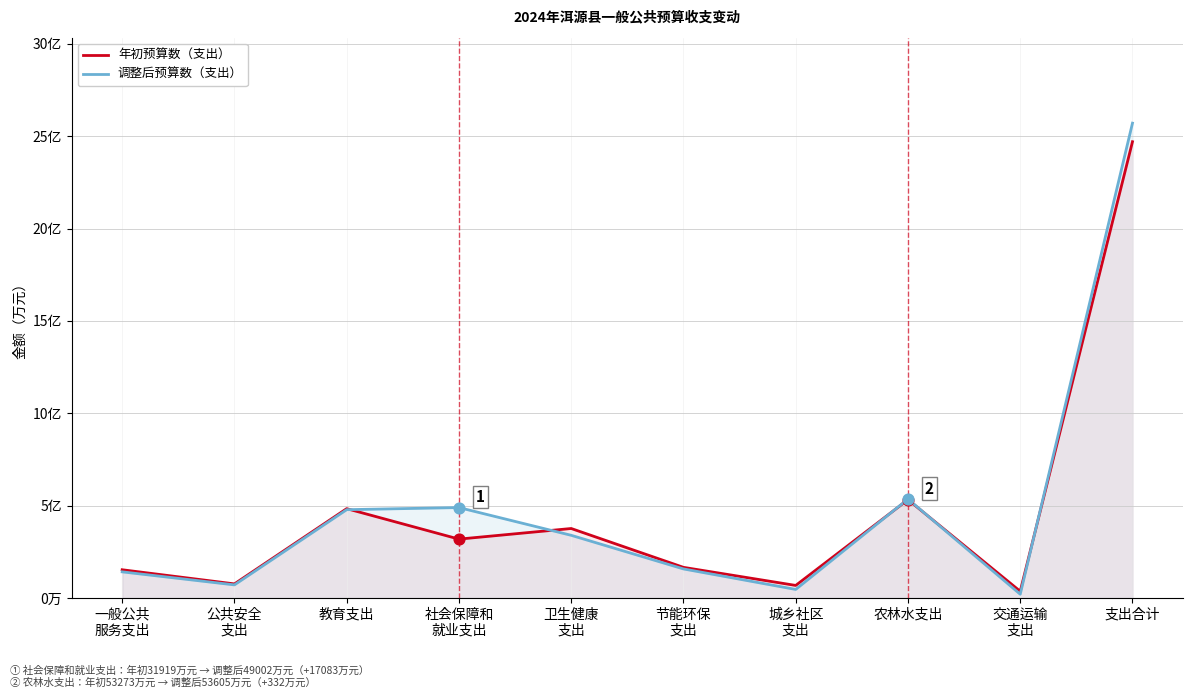

At which category is the sum across all series the highest?

支出合计